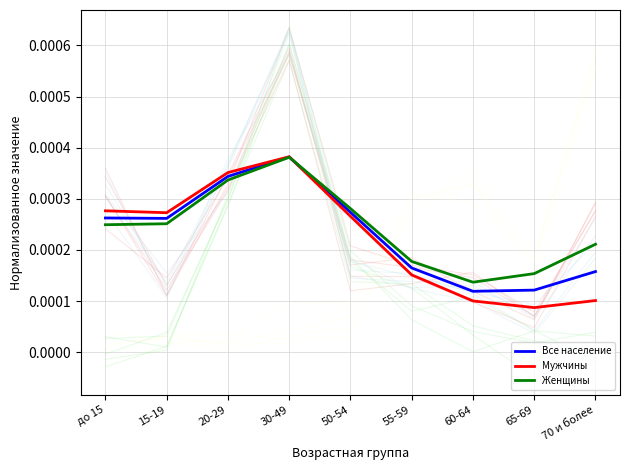

After their last crossing, which series has the higher values: Все население or Мужчины?

Все население